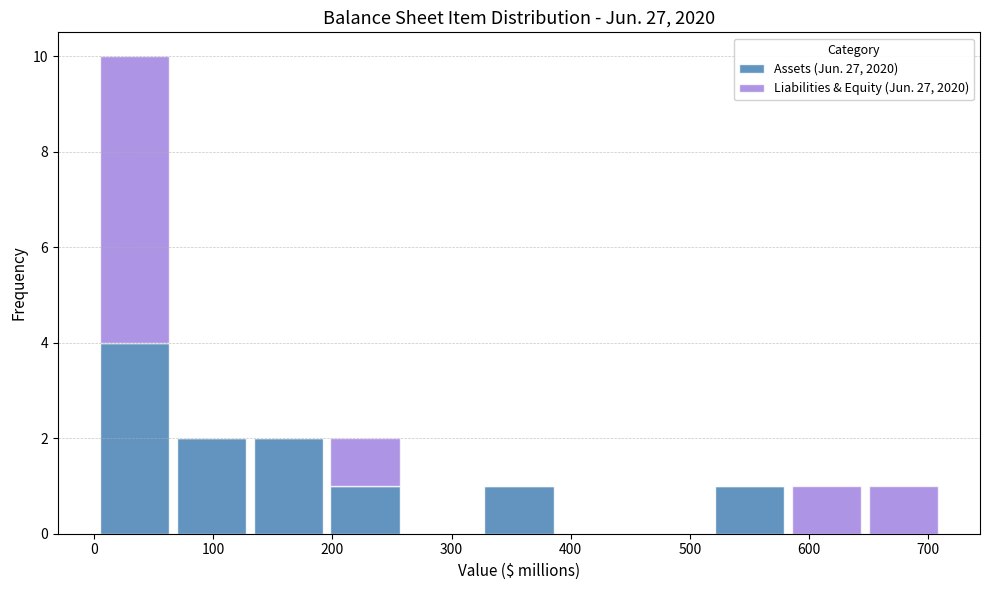

Reading left to right, transcribe this chart: for each stacked bar, give the range it covers on the x-axis and its total height. Neither the bar edges nor the heights are printed on the chart, so give them approximately, as read against the axes.

0 to 70: 10
70 to 130: 2
130 to 200: 2
200 to 260: 2
260 to 320: 0
320 to 390: 1
390 to 450: 0
450 to 520: 0
520 to 580: 1
580 to 650: 1
650 to 710: 1